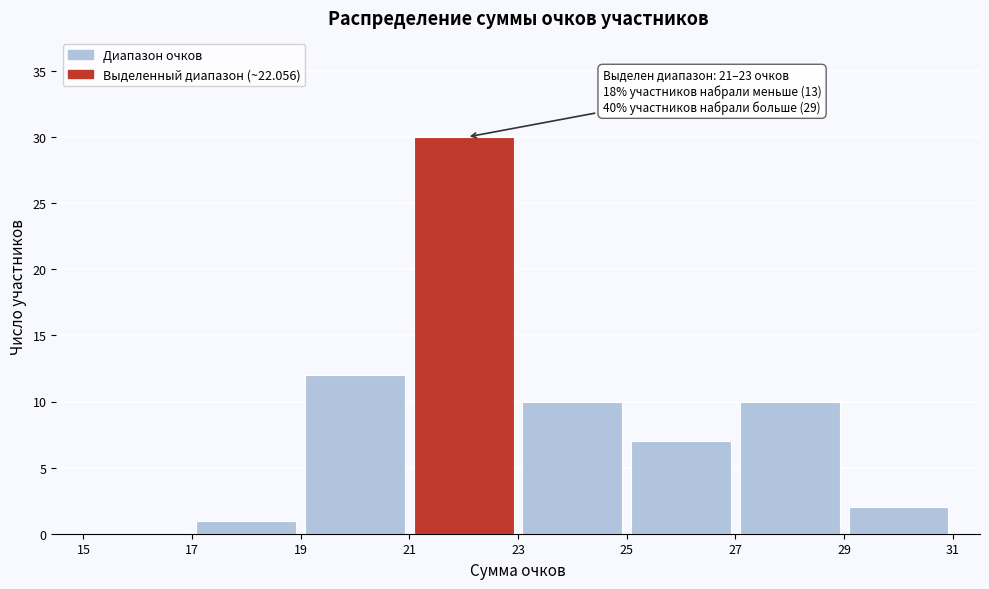

Which range on the x-axis has the tallest bar?

21 to 23